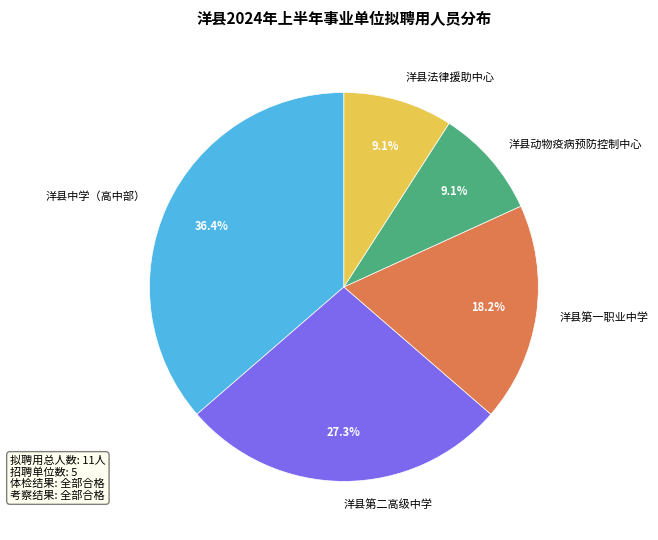

What percentage is NOT represented by 洋县动物疫病预防控制中心?

90.9%